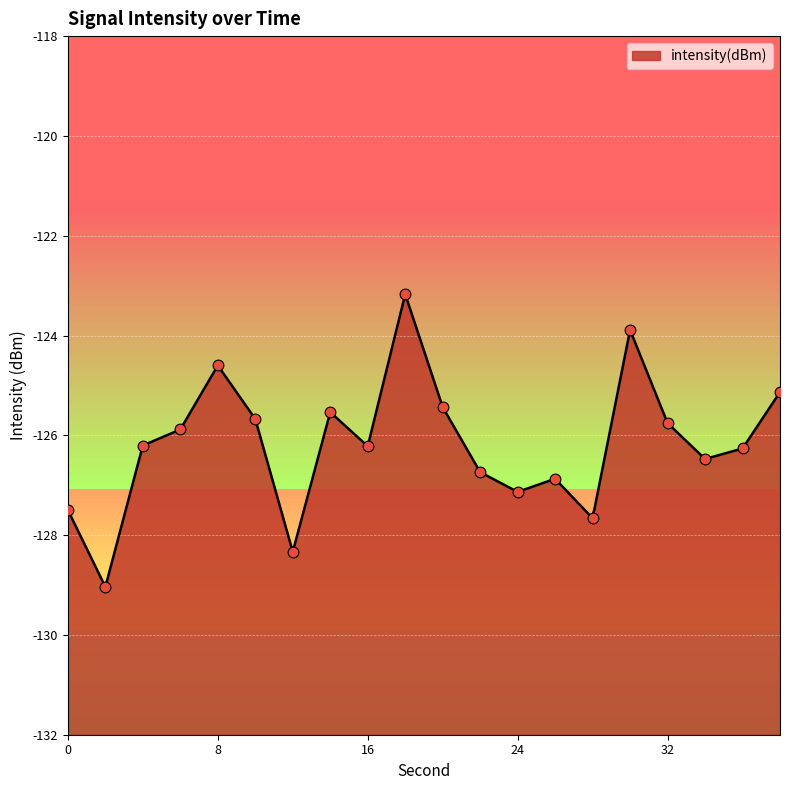

What is the change in value from 26 to 30?

+3.0